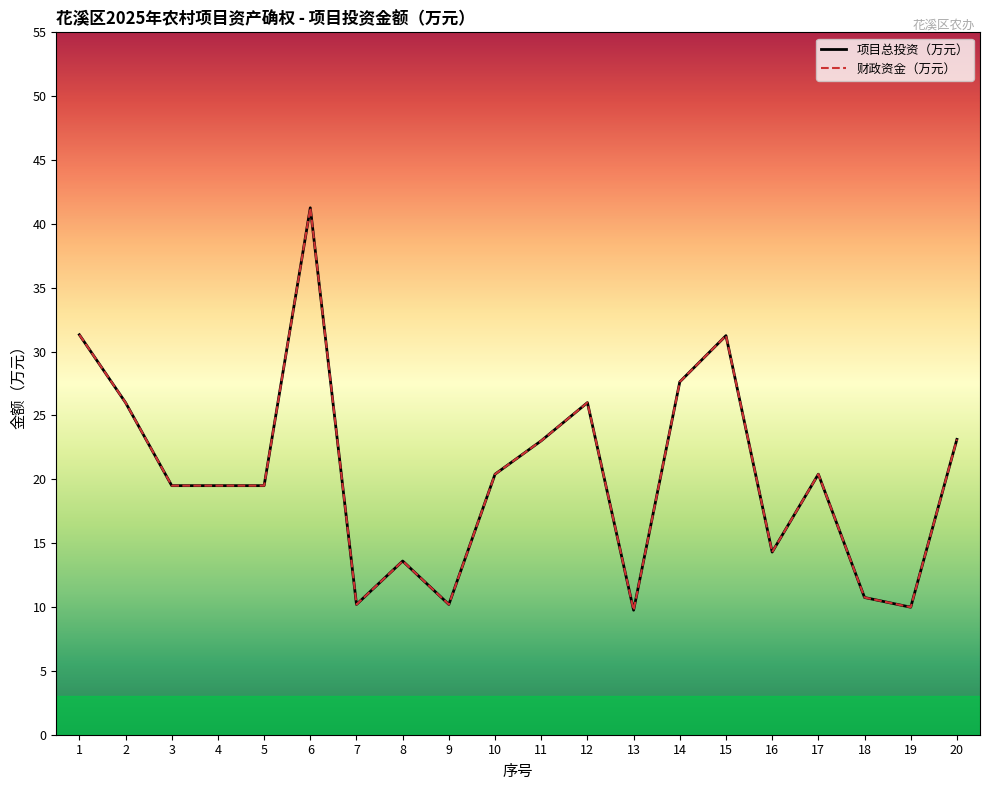

At which category is the sum across all series the highest?

6